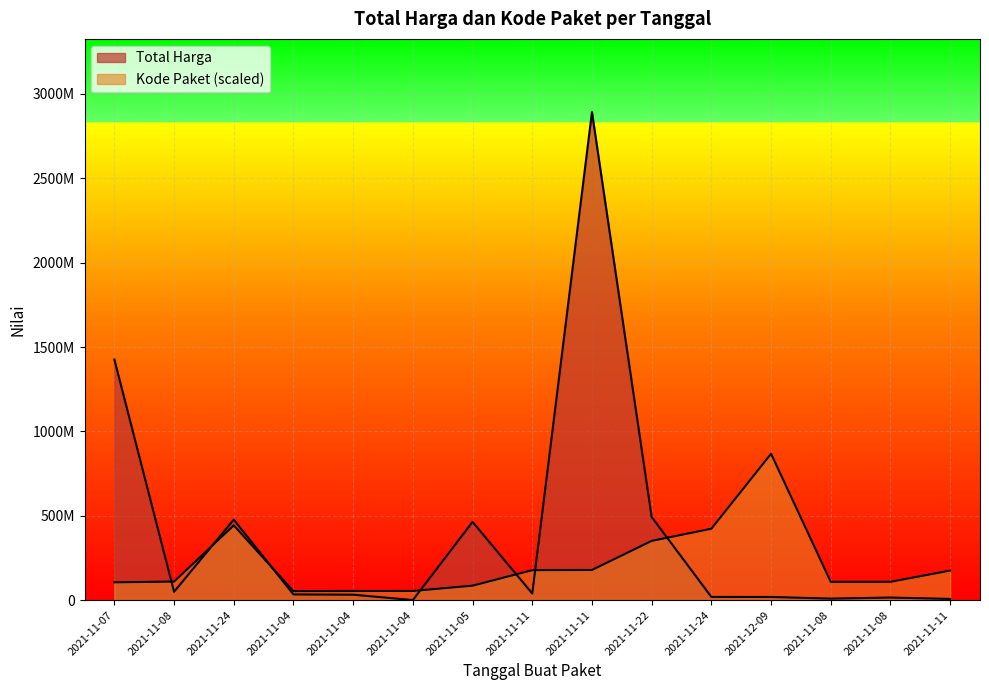

What is the total value across all series at 2021-11-08?

159912009.5